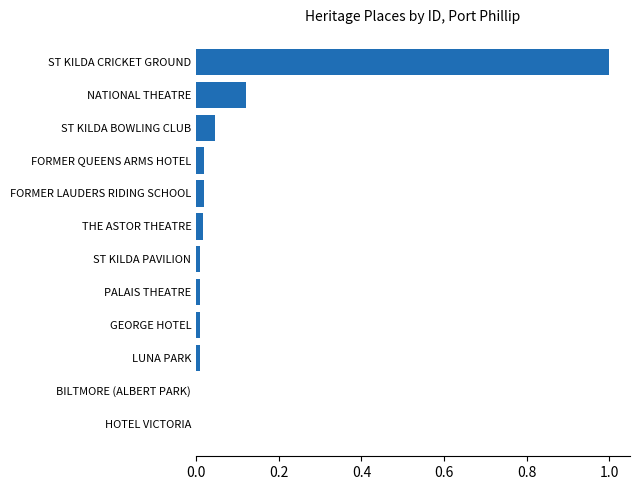

Between FORMER LAUDERS RIDING SCHOOL and ST KILDA CRICKET GROUND, which is larger?

ST KILDA CRICKET GROUND